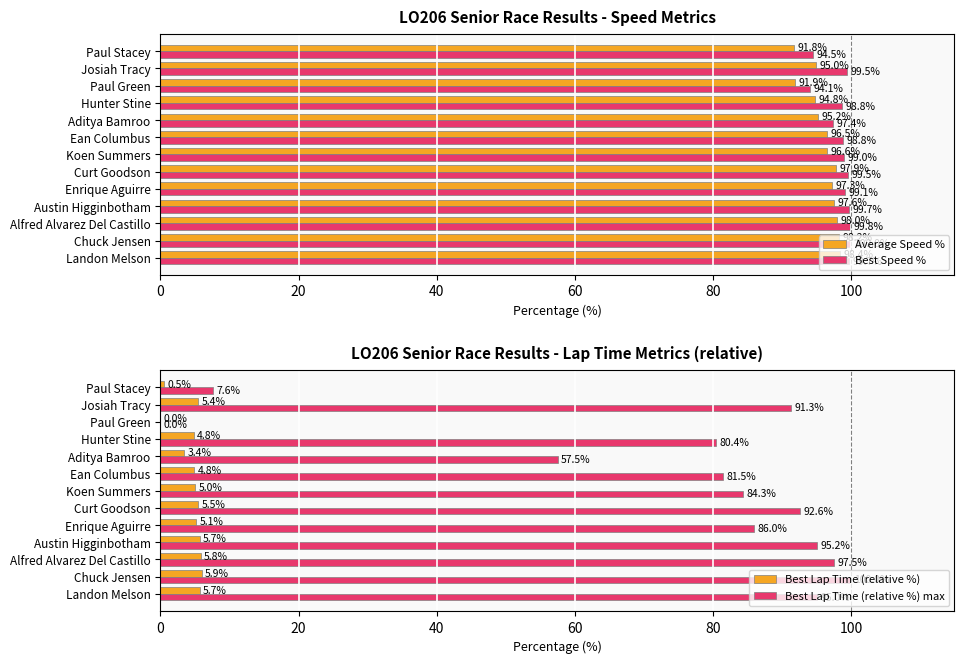

What is the approximate value of Average Speed % at Chuck Jensen?

98.2